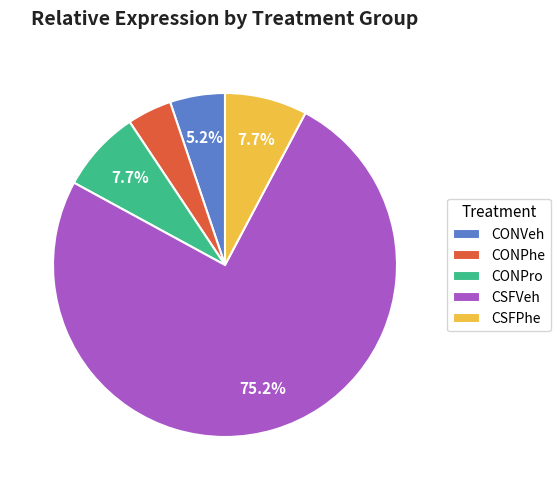

How many slices are in this pie chart?

5